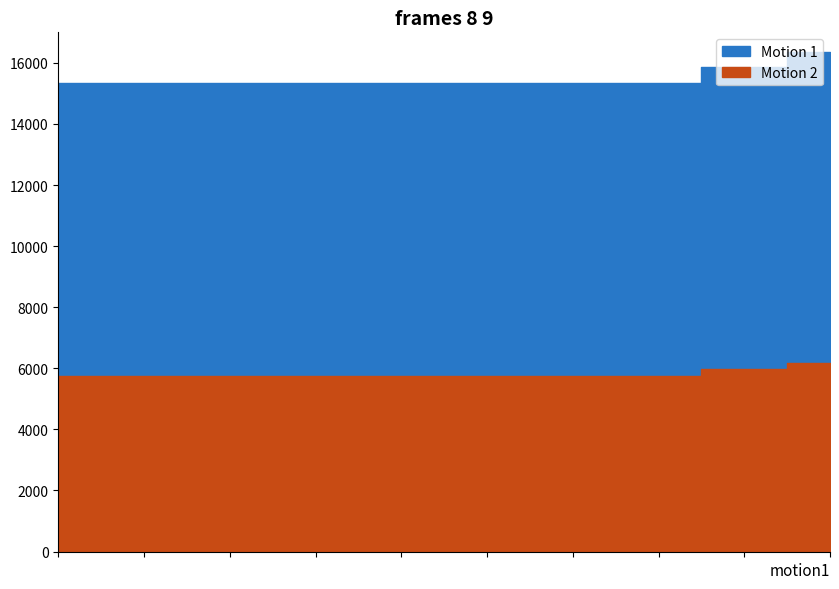

Rank the series at 6182 from lowest to highest value.

Motion 2, Motion 1